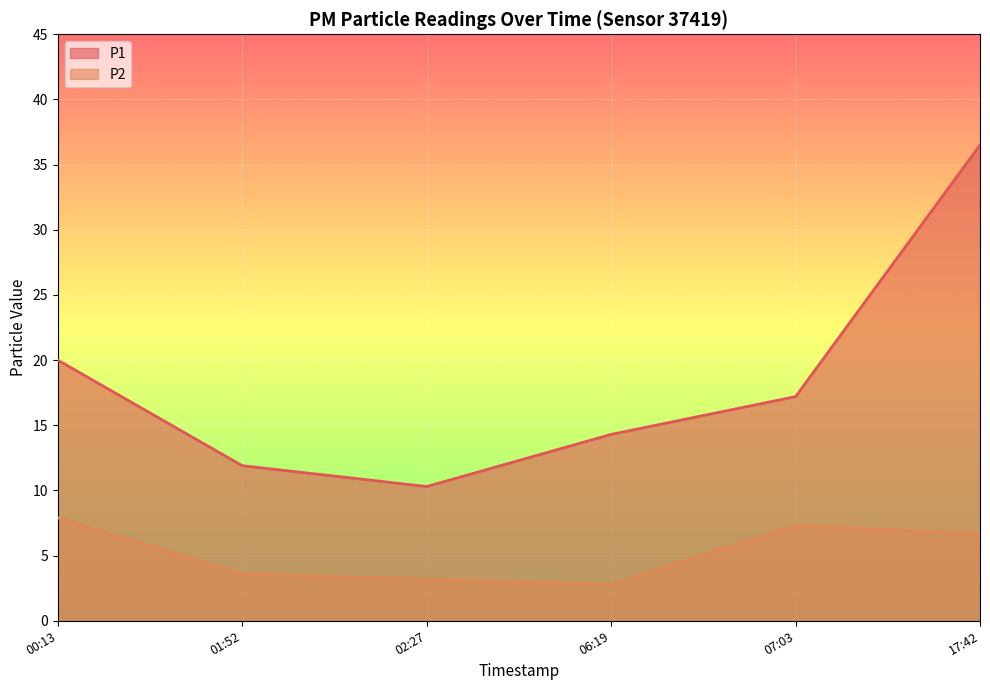

What is the difference between the P1 values at 02:27 and 06:19?

4.0